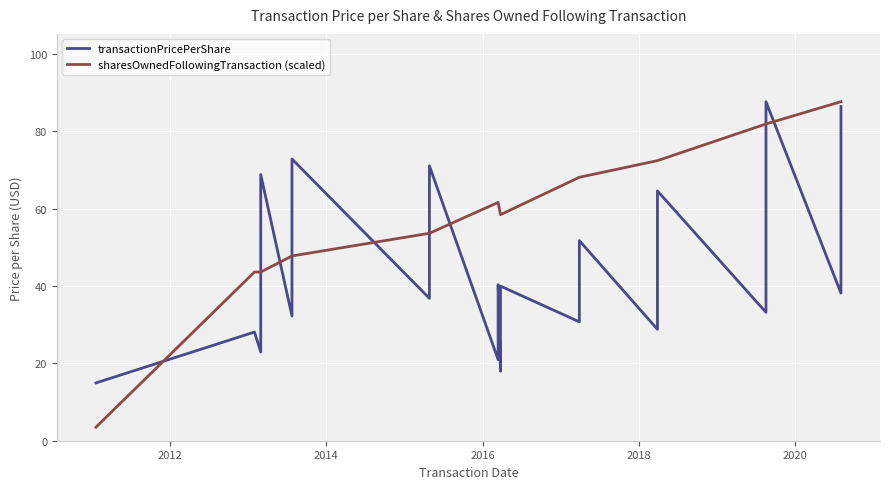

How many interior local valleys does the transactionPricePerShare series have?

9